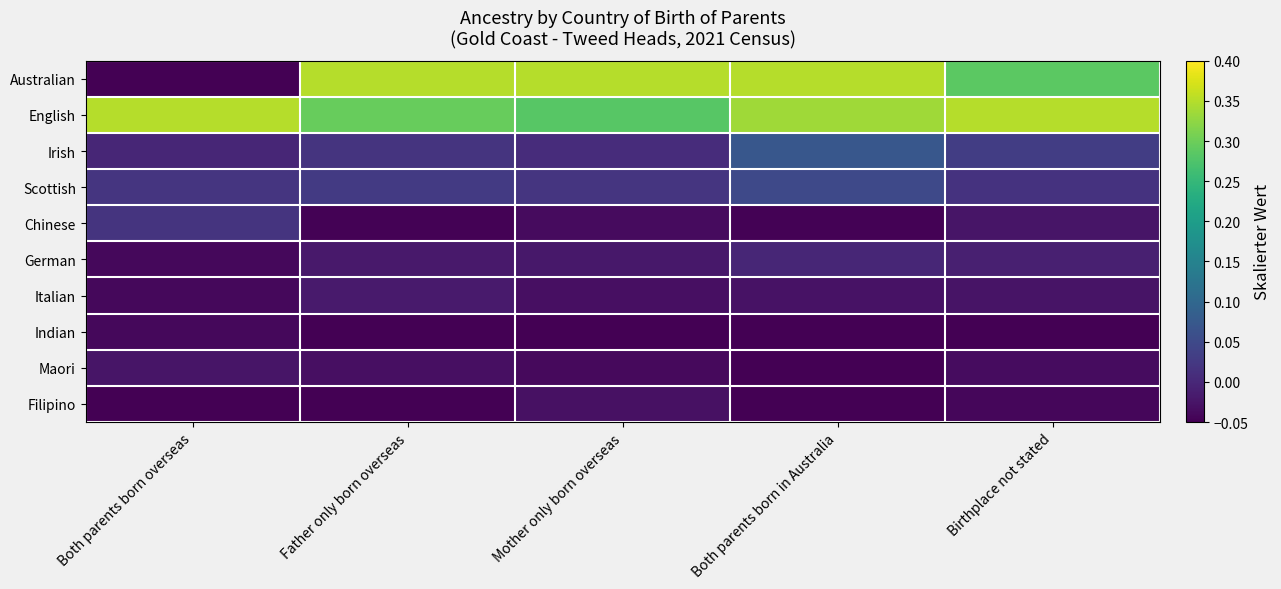

List the series in order of their peak value, highest first.

Australian, English, Irish, Scottish, Chinese, German, Italian, Maori, Filipino, Indian